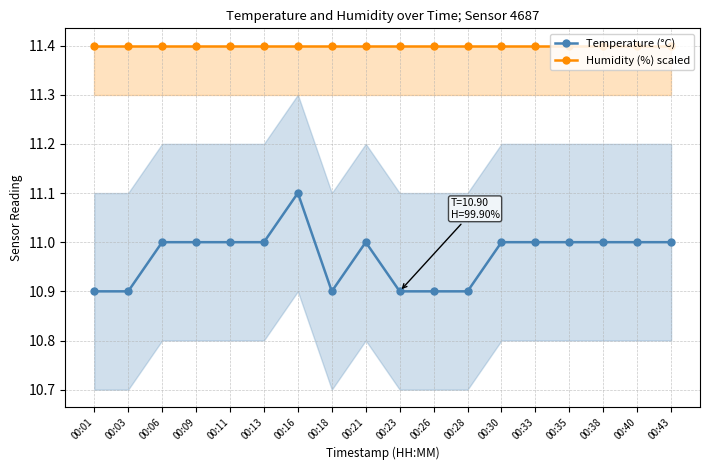

How many lines are shown in the chart?

2